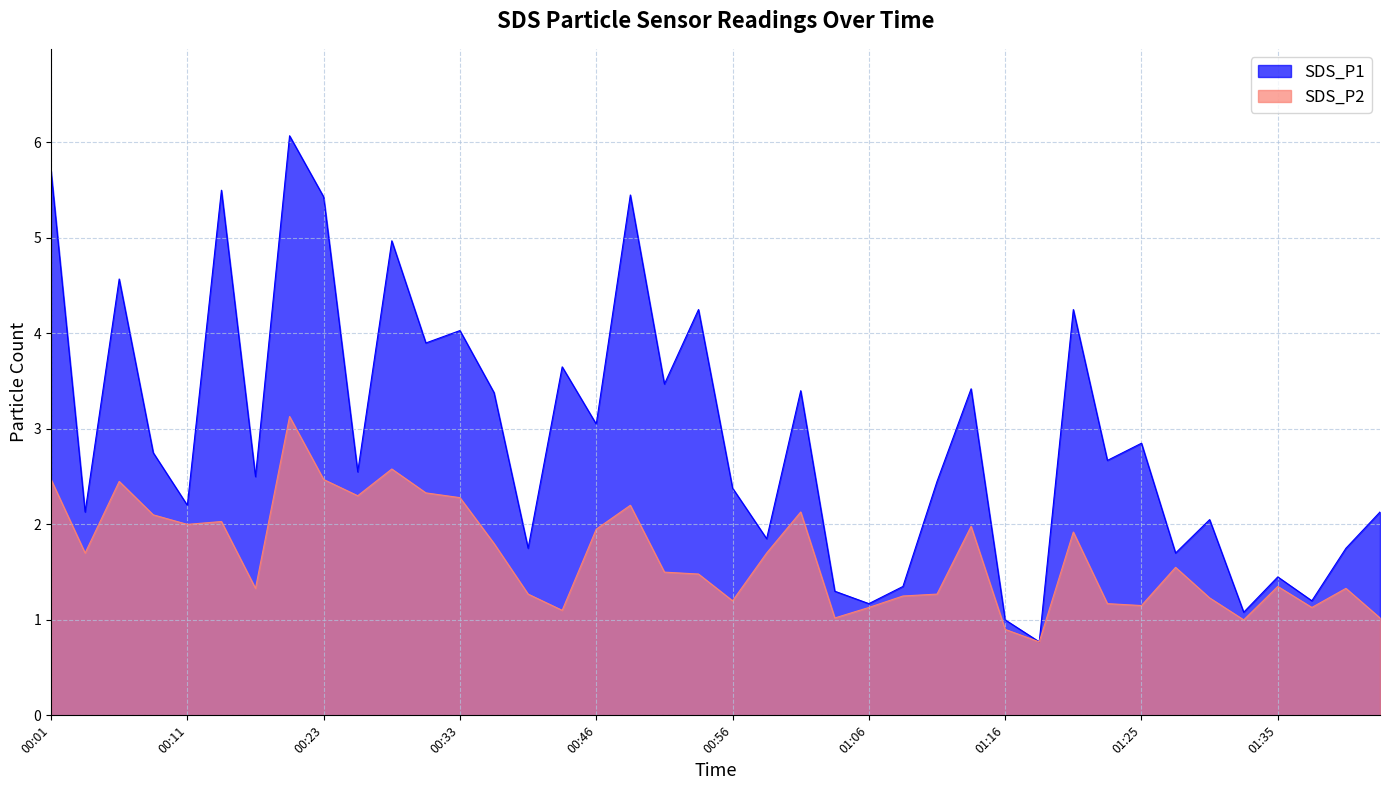

What is the value of the SDS_P2 point at the 20th from the left?

1.5